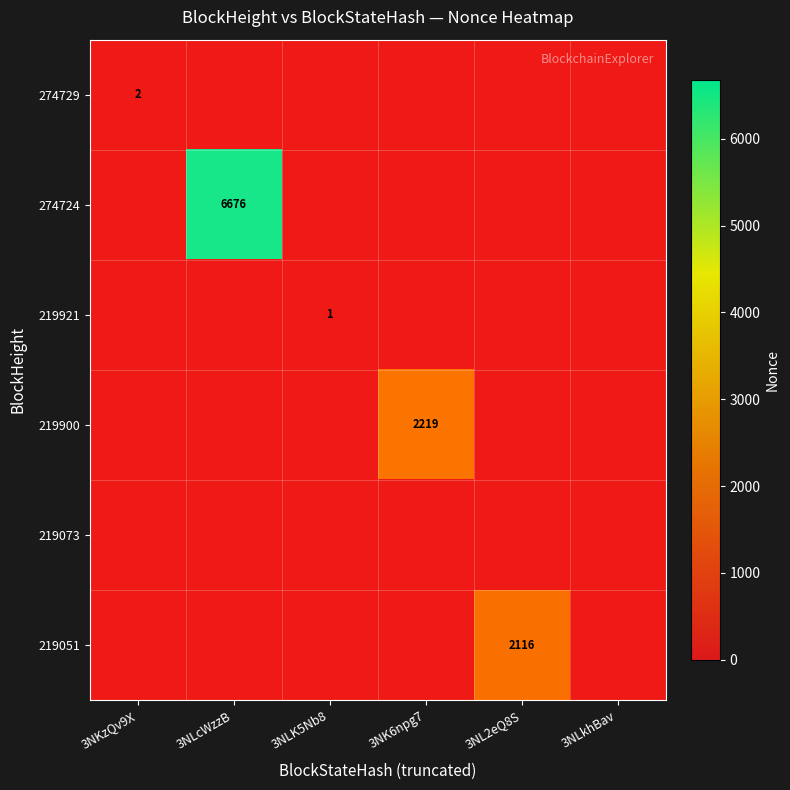

Count the number of categories in the chart.

6